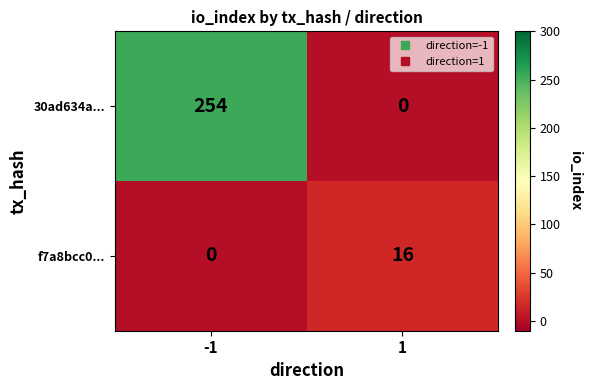

Reading right to left, transcribe all the data shown in this chart.

30ad634a...: 0	254
f7a8bcc0...: 16	0